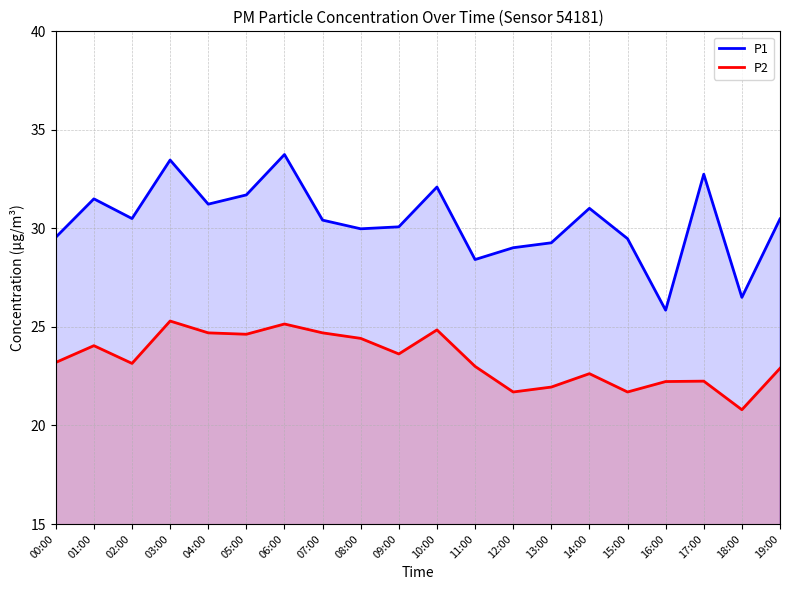

What is the difference between the highest and lowest values at 06:00?

8.6